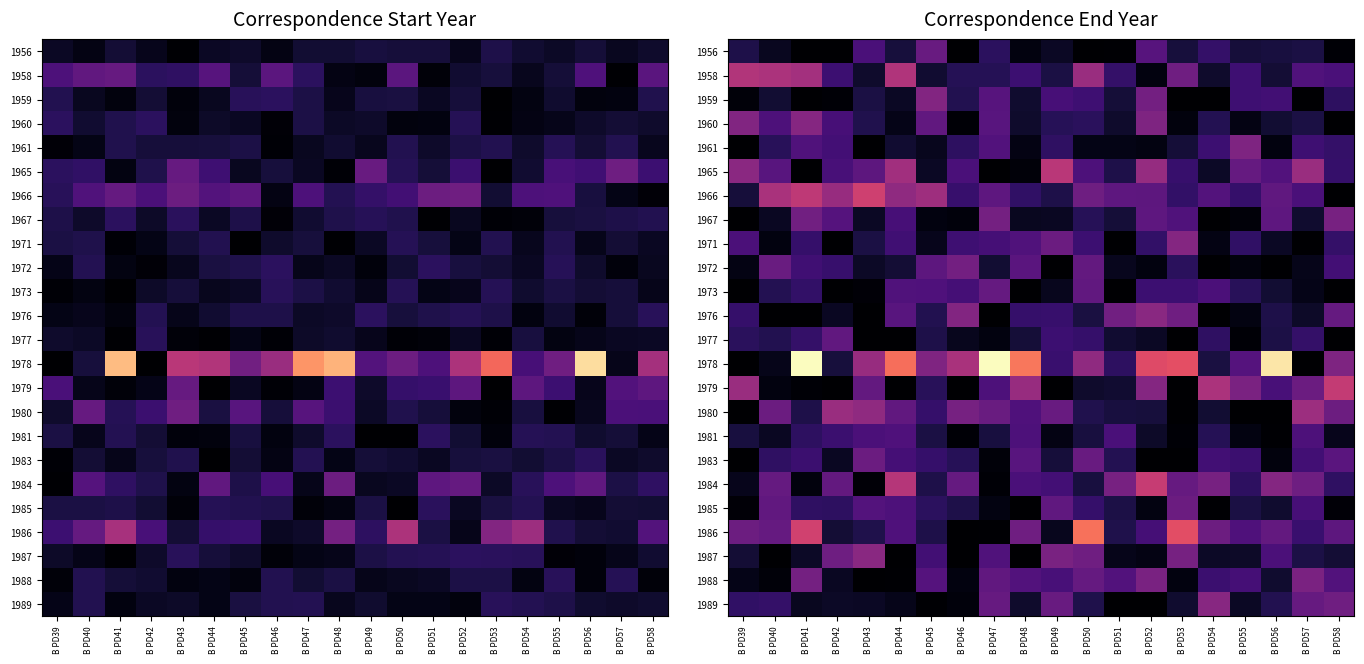

Rank the series by their maximum value, from lowest to highest.

1981, 1977, 1973, 1956, 1985, 1983, 1972, 1967, 1988, 1961, 1959, 1971, 1960, 1989, 1976, 1987, 1980, 1958, 1965, 1979, 1984, 1966, 1986, 1978